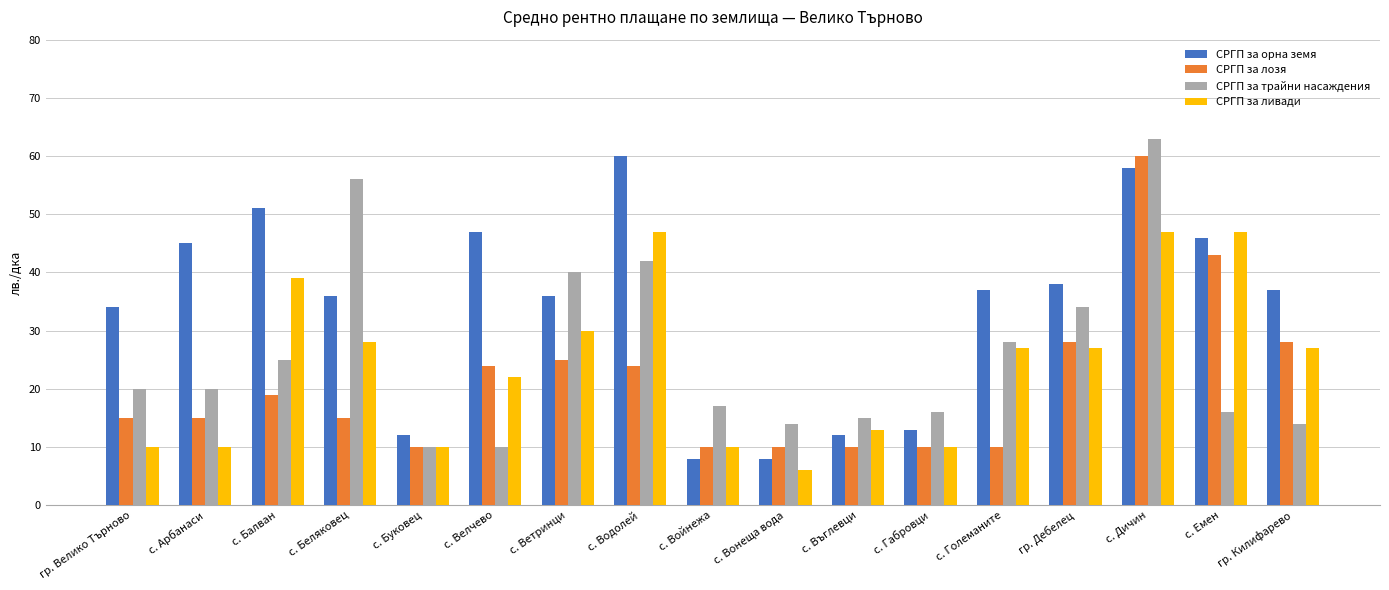

Which category has the highest value across all series?

с. Дичин